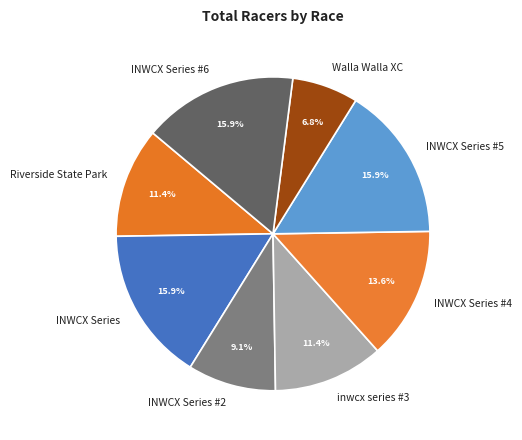

What percentage do Riverside State Park and INWCX Series #5 together represent?

27.3%